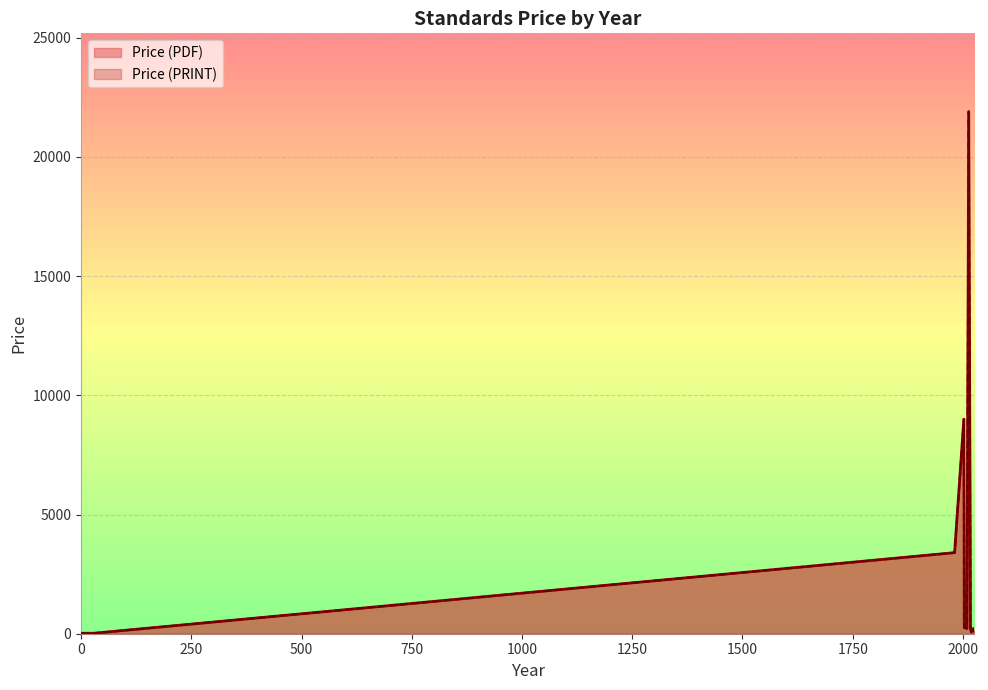

What is the difference between the maximum and minimum values in the Price (PRINT) series?

21882.0